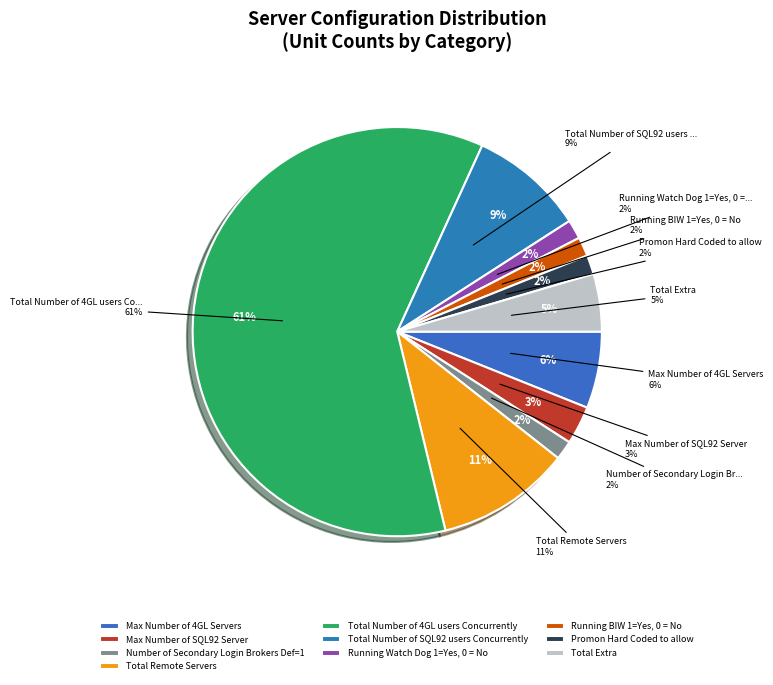

What is the largest slice in the pie chart?

Total Number of 4GL users Concurrently